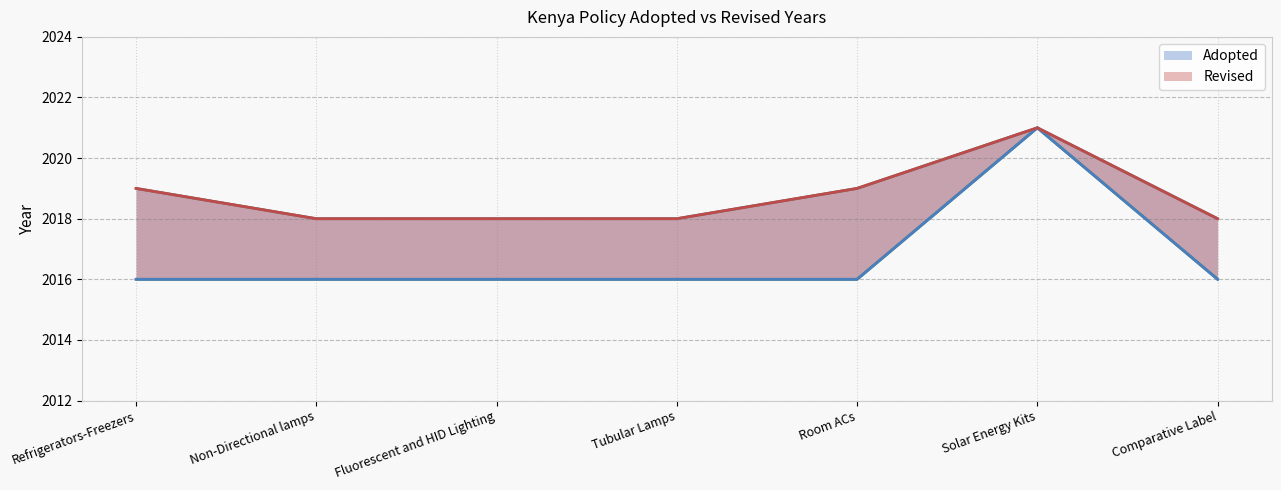

Which has a higher value, Refrigerators-Freezers or Comparative Label?

Refrigerators-Freezers